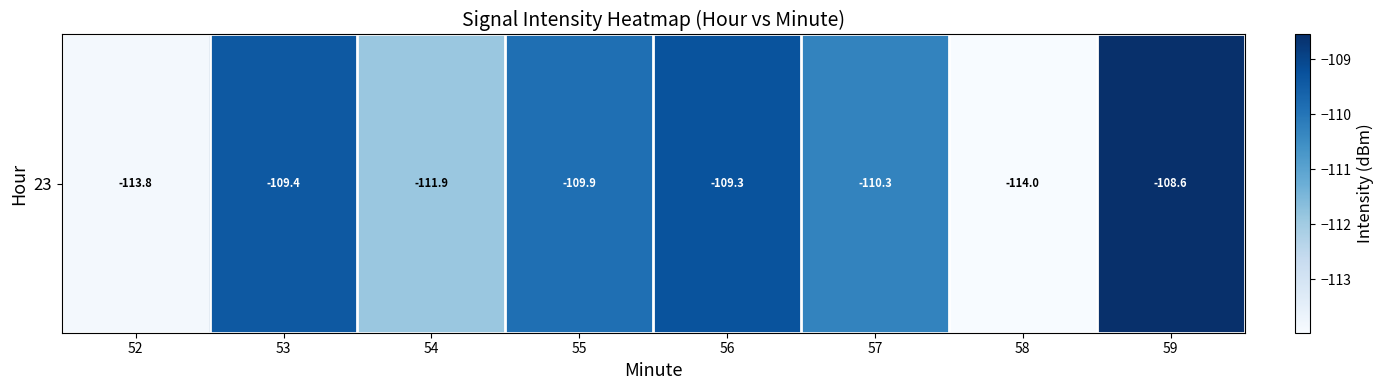

What is the sum of all values?

-887.1